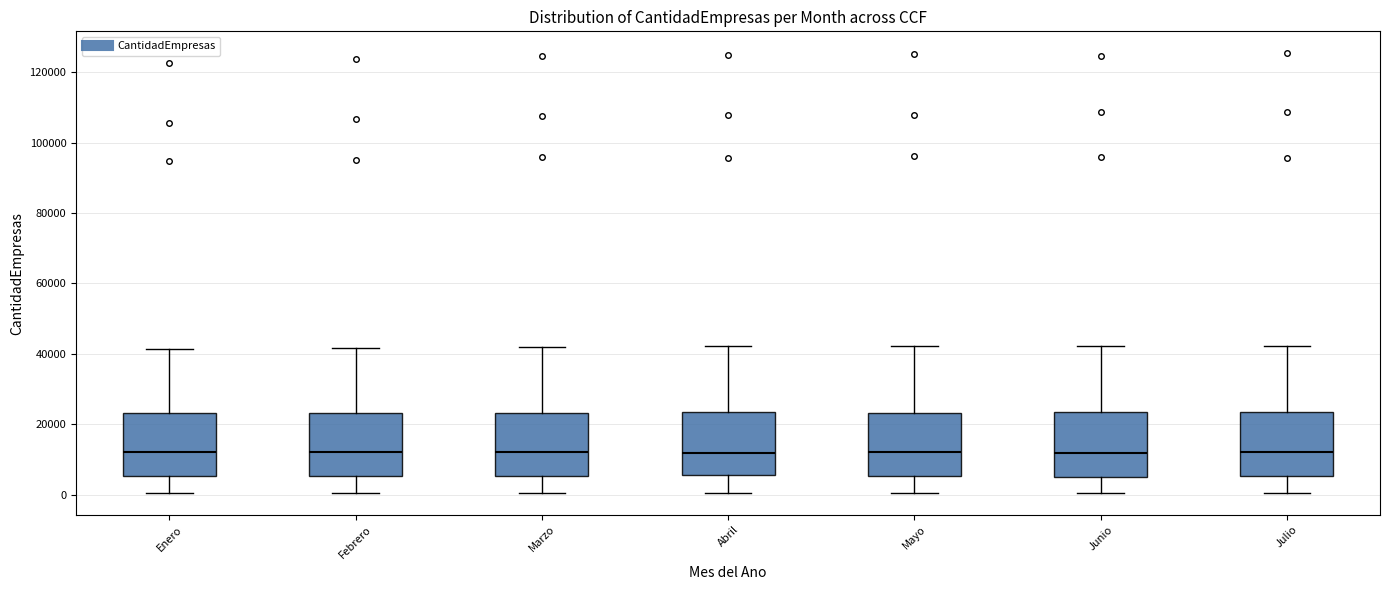

Reading left to right, read every box against the y-axis: the position of its median line, the range the box covers, and the ends of its whiskers. The values are not printed on the chart, so give them approximately, as read against the axis.

Enero: median 12000, box 6000 to 24000, whiskers 0 to 42000
Febrero: median 12000, box 6000 to 24000, whiskers 0 to 42000
Marzo: median 12000, box 6000 to 24000, whiskers 0 to 42000
Abril: median 12000, box 6000 to 24000, whiskers 0 to 42000
Mayo: median 12000, box 6000 to 24000, whiskers 0 to 42000
Junio: median 12000, box 6000 to 24000, whiskers 0 to 42000
Julio: median 12000, box 6000 to 24000, whiskers 0 to 42000